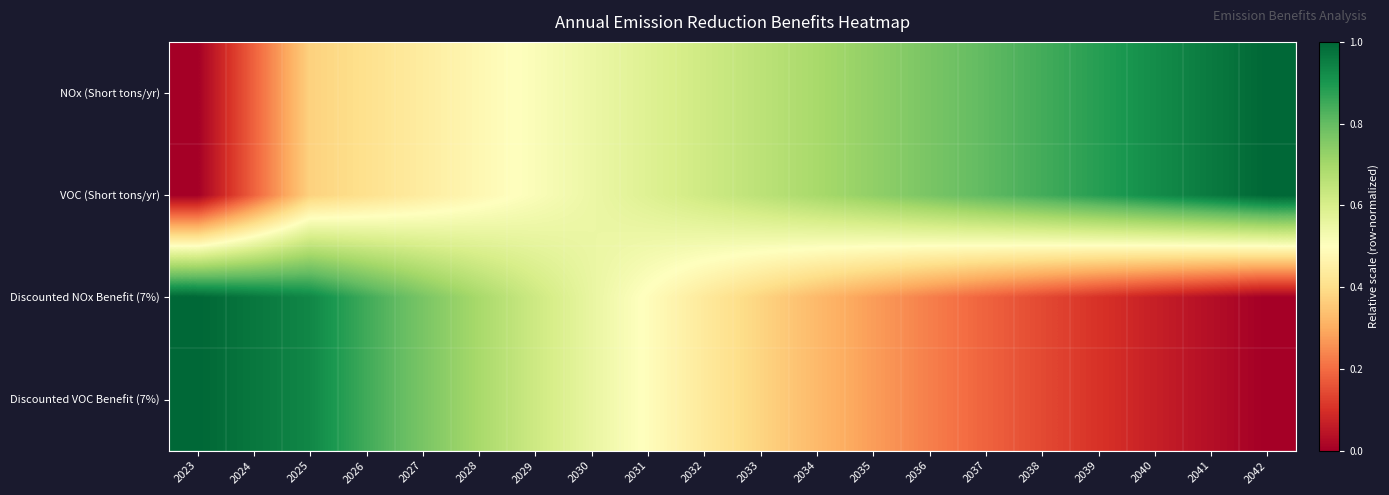

Which series has the largest total across all categories?

NOx (Short tons/yr)